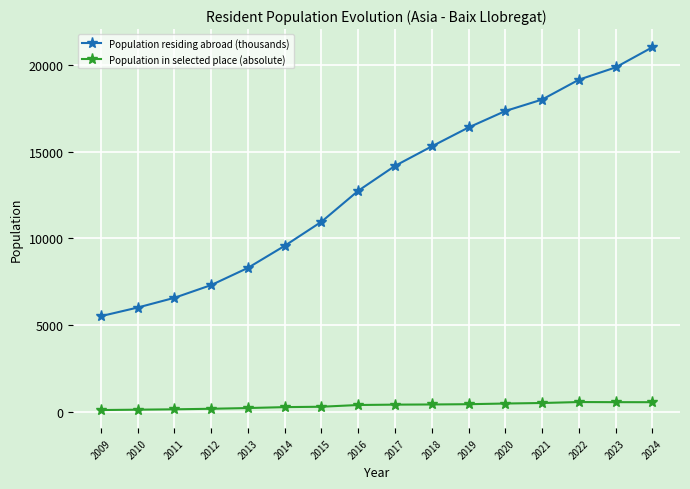

True or false: Population residing abroad (thousands) has more than 2 interior local peaks.

False